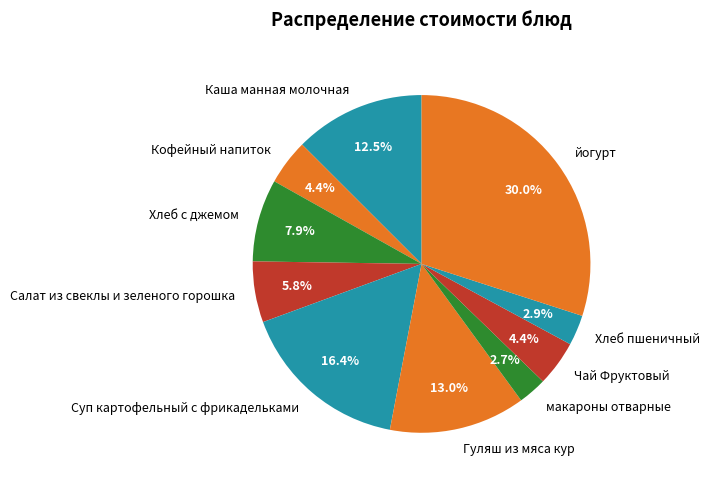

Count the number of slices in the pie.

10